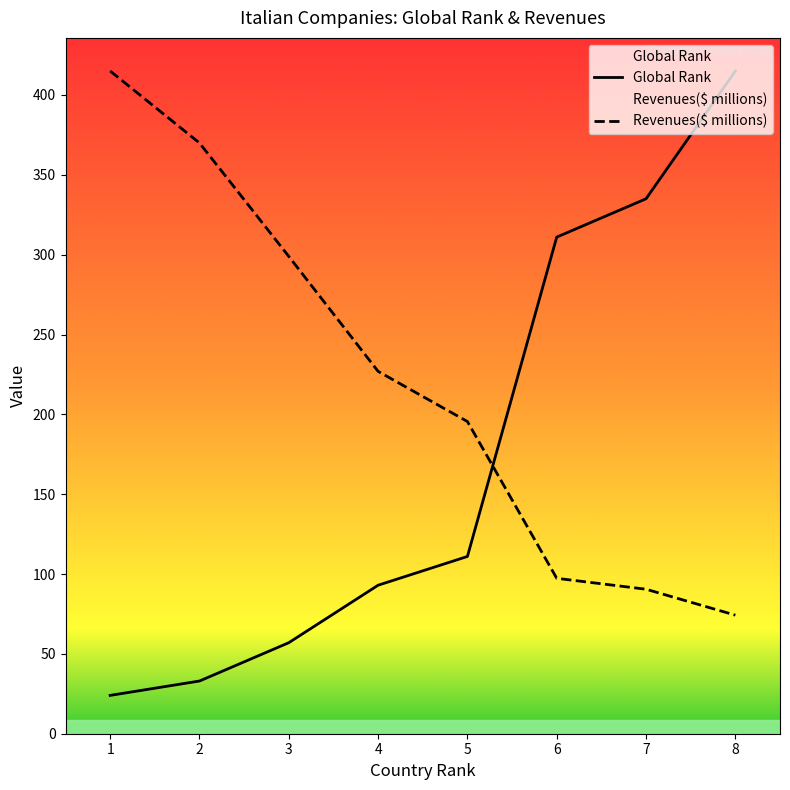

Reading left to right, extract all data points from this chart.

Global Rank: 1=24.0	2=33.0	3=57.0	4=93.0	5=111.0	6=311.0	7=335.0	8=415.0
Revenues($ millions): 1=415.0	2=369.9	3=298.9	4=226.9	5=195.5	6=97.3	7=90.5	8=74.3